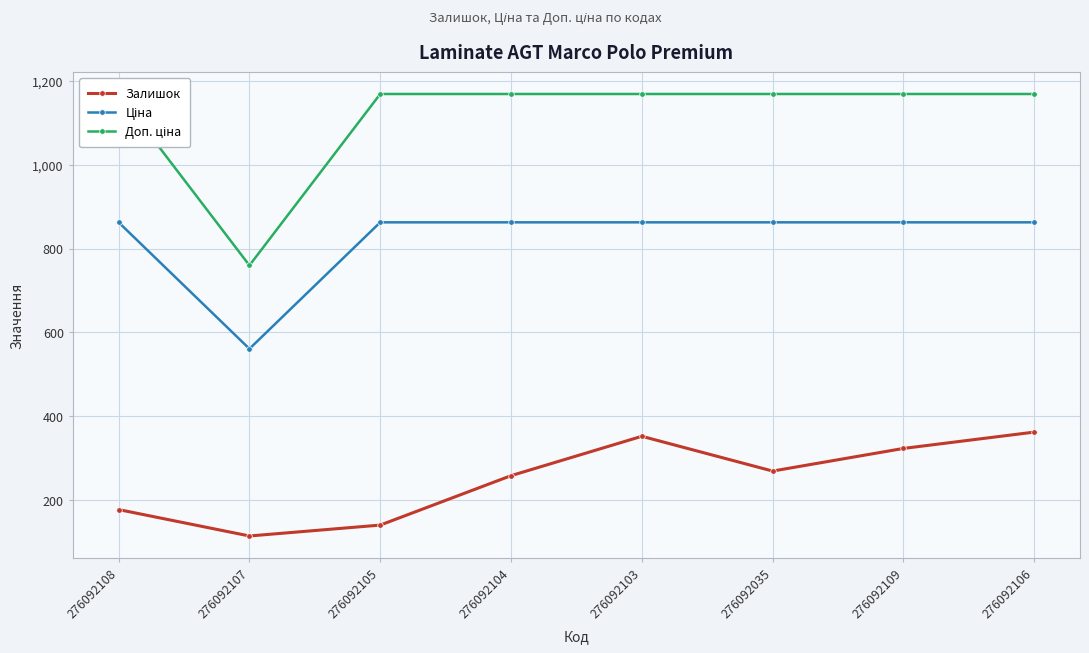

Is this an area chart (filled region under the line)?

No